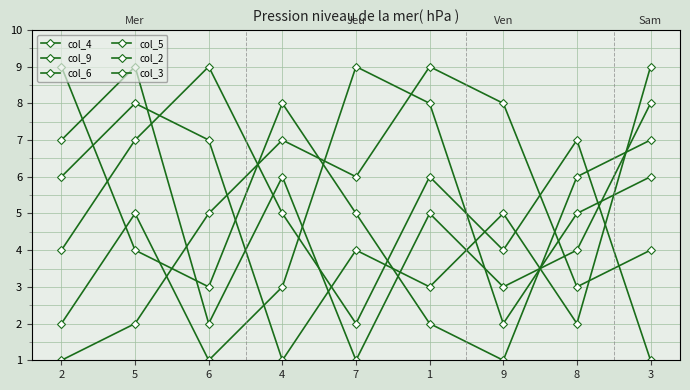

At how many categories does at least one series exceed 1?

9